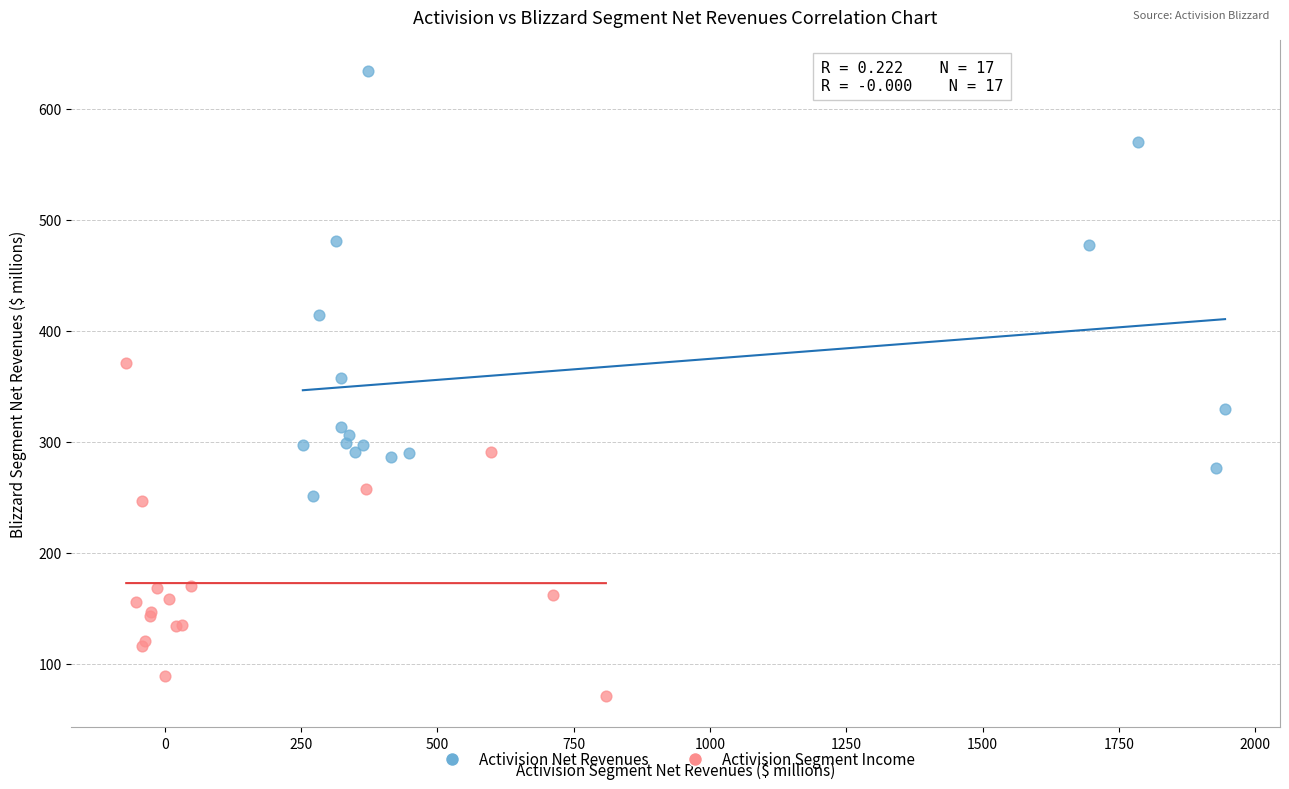

Which series has the largest Y range (max minus min)?

Activision Net Revenues